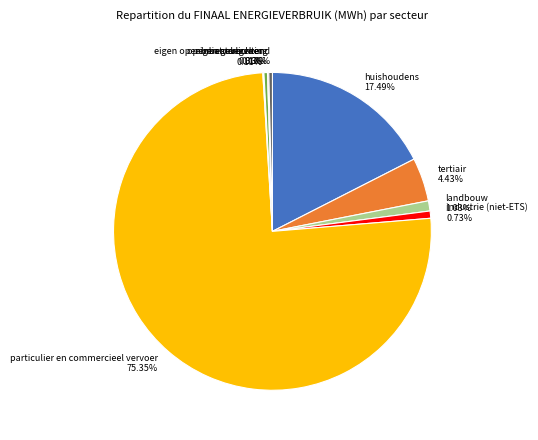

Is industrie (niet-ETS) the majority of the pie?

No